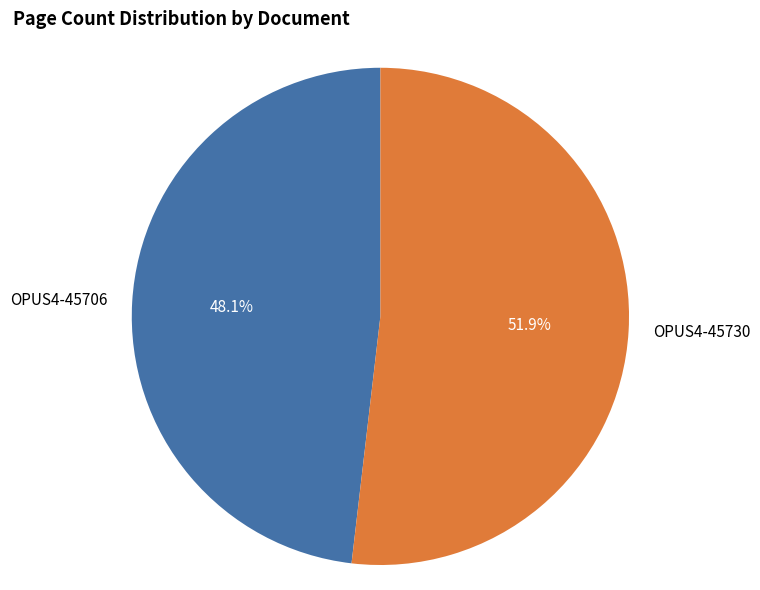

Which slice represents more than half of the pie?

OPUS4-45730